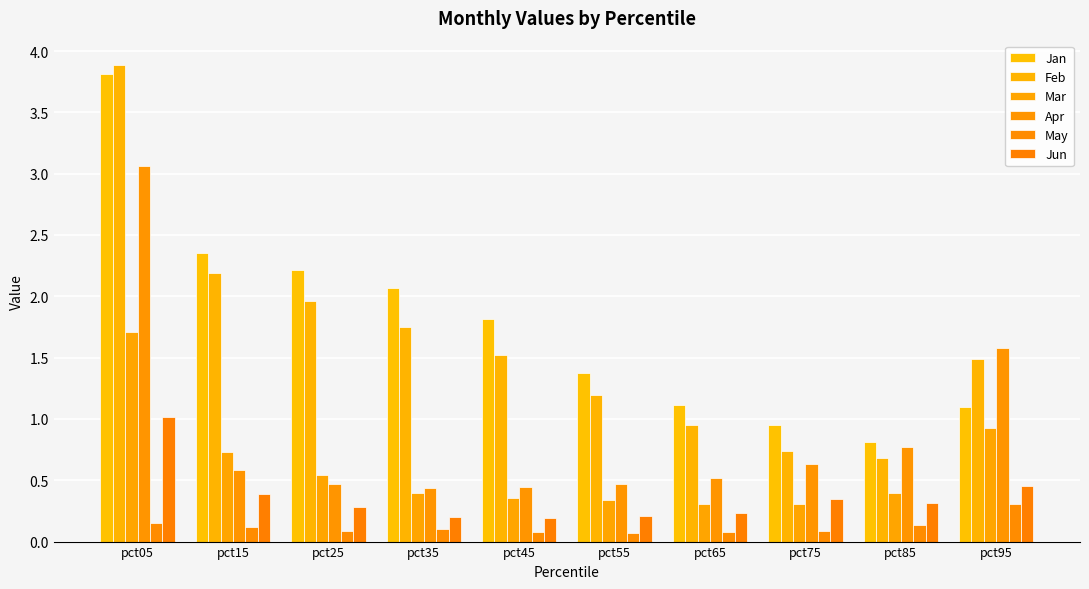

Does the chart contain any negative values?

No